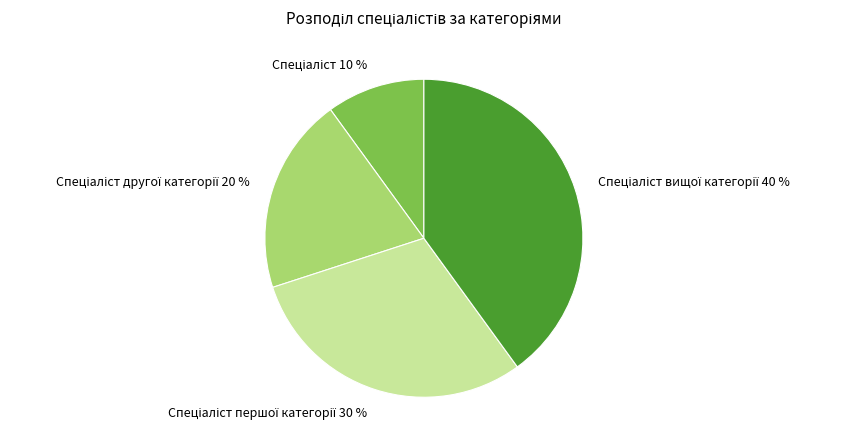

How many slices are in this pie chart?

4